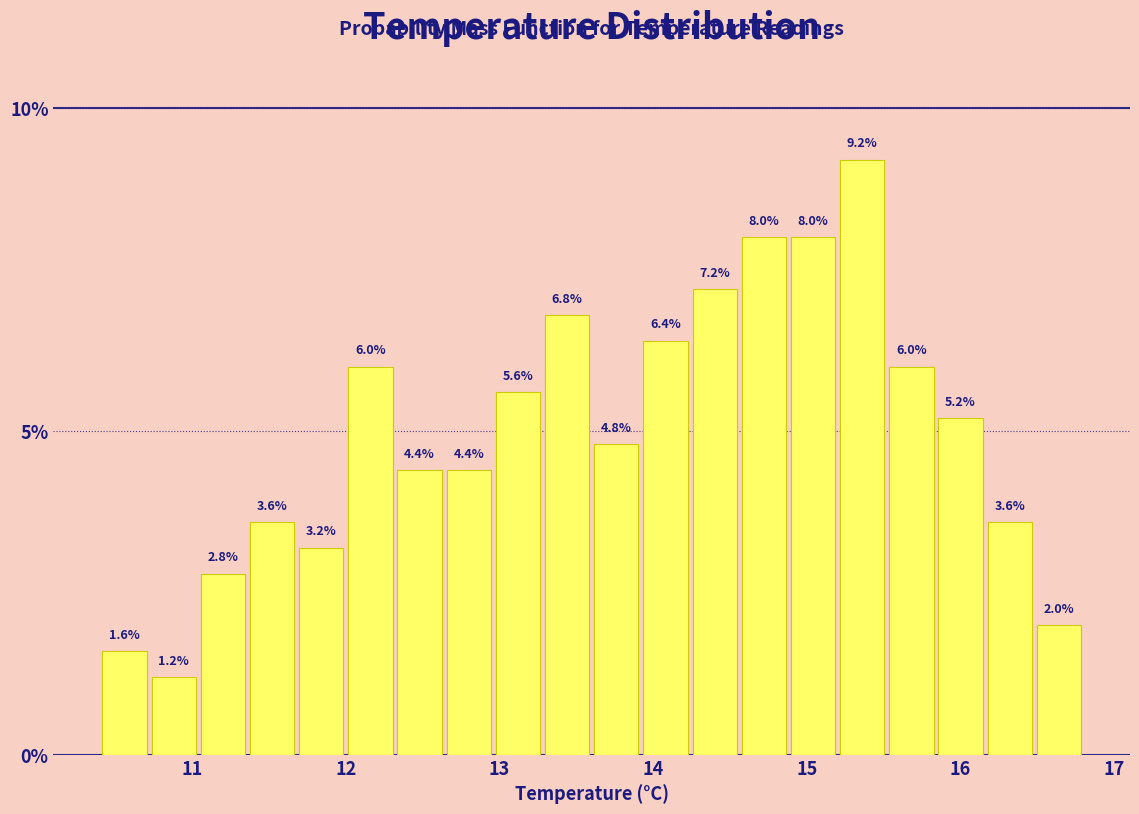

Around what value on the x-axis is the tallest bar? Give the approximate position of its centre, as read against the axis.

15.4